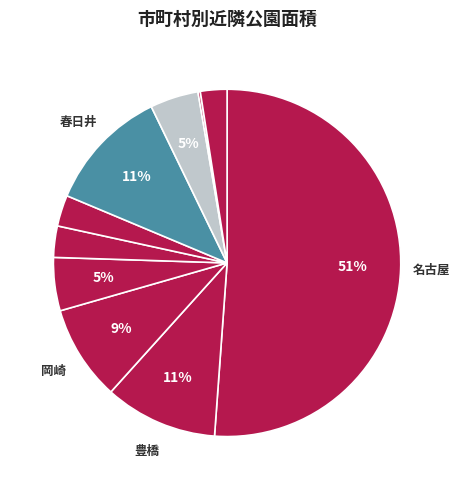

To the nearest percent, what is the difference between the largest and smallest slice percentages?

51%